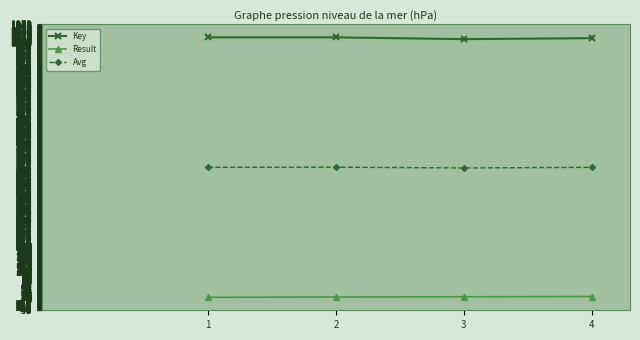

What is the highest value of the Avg series?

511.5